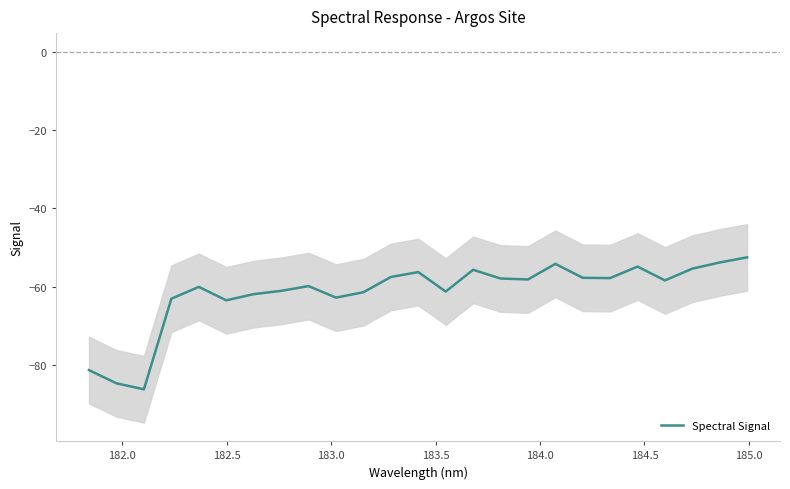

What is the sum of all values?

-1537.0